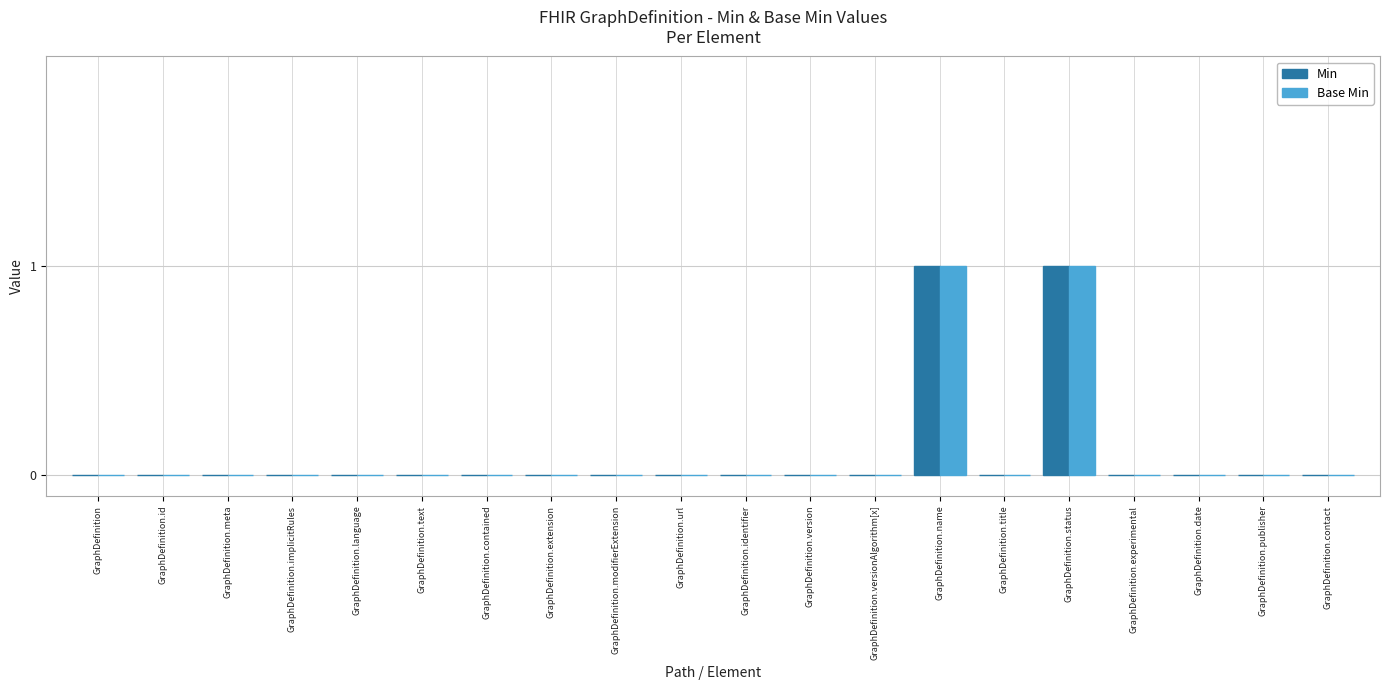

How many groups of bars are there?

20